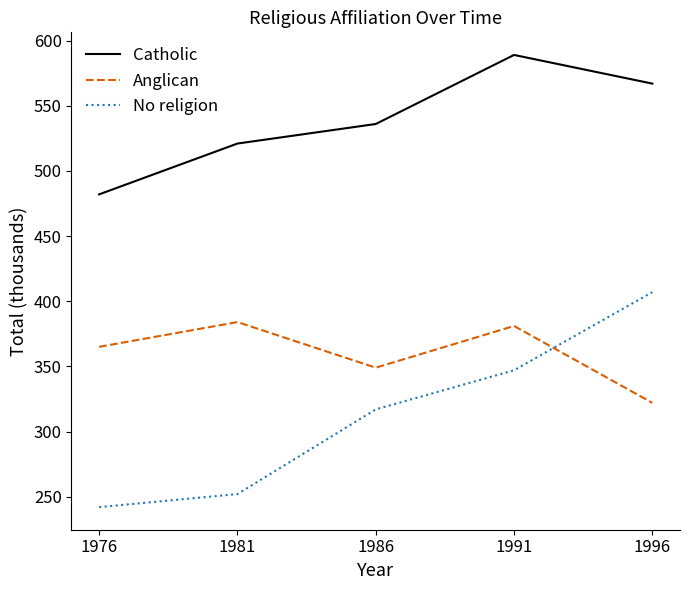

The value of No religion at 1991 is 347. True or false?

True